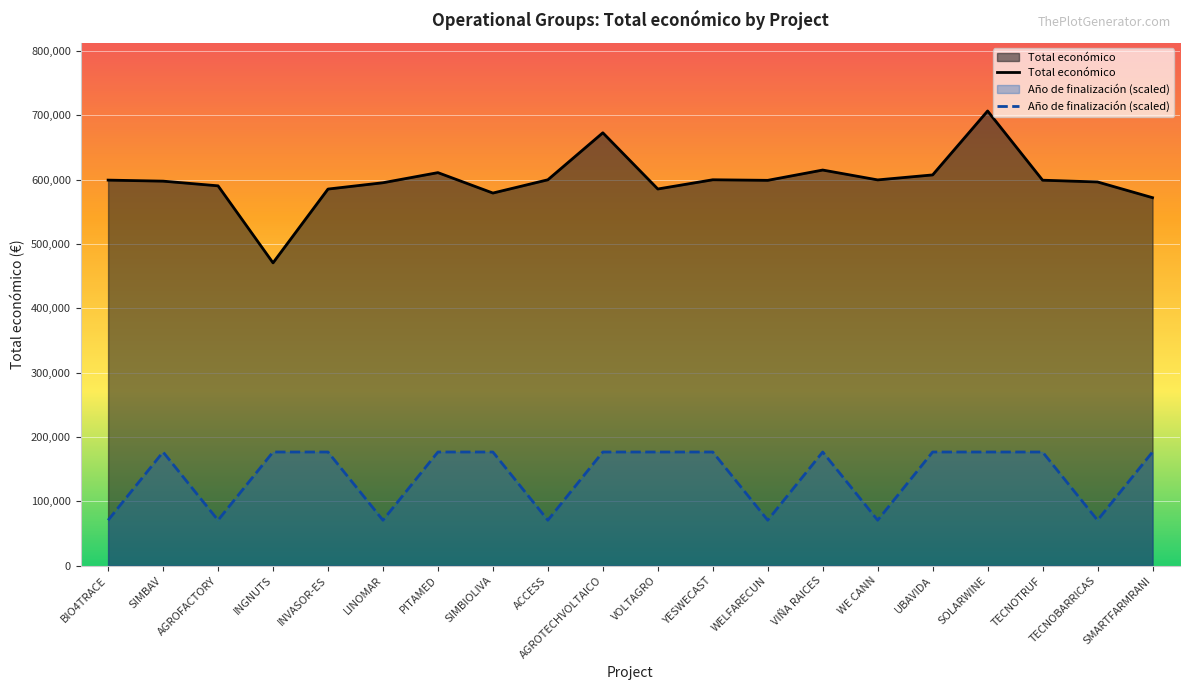

True or false: Total económico and Año de finalización (scaled) cross at least once.

False